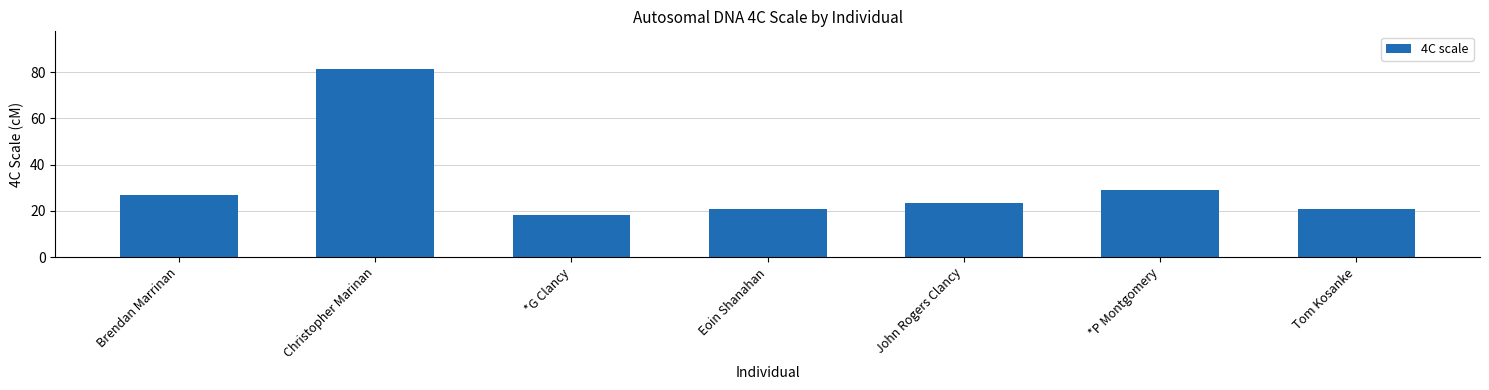

Which has a higher value, *G Clancy or Eoin Shanahan?

Eoin Shanahan